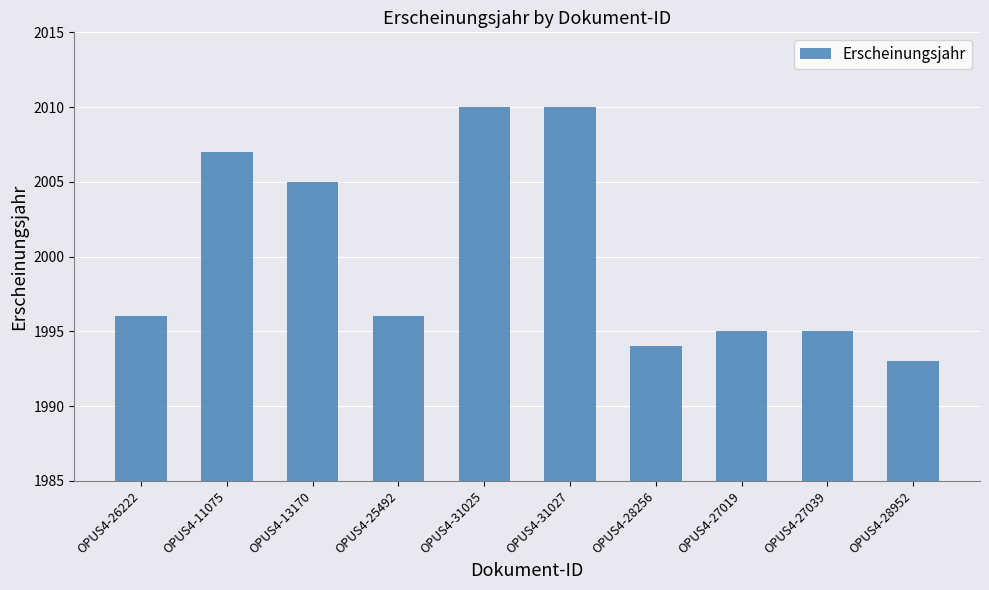

How many series are shown in this chart?

1